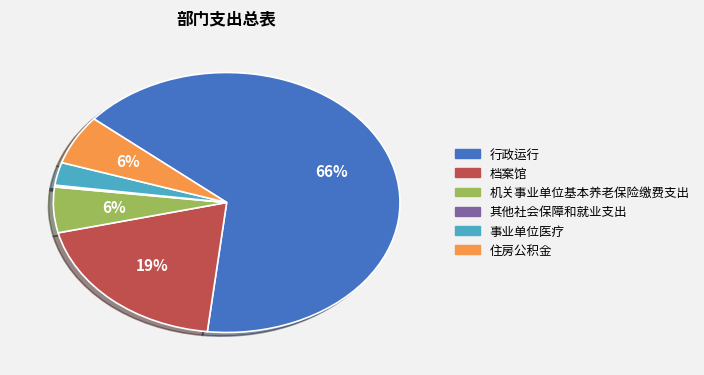

Between 行政运行 and 事业单位医疗, which is larger?

行政运行